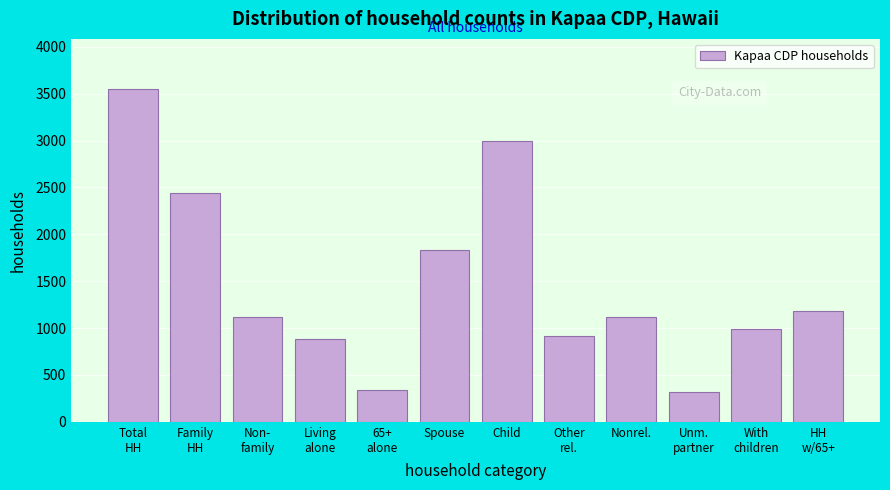

What is the average value?

1472